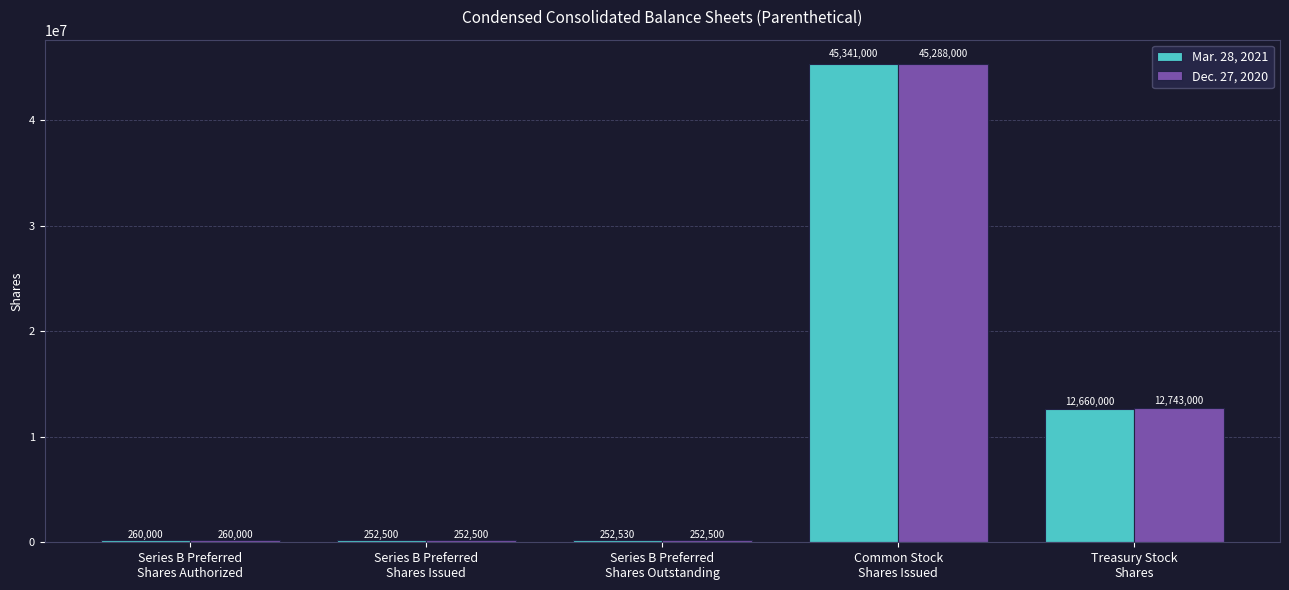

What is the label of the 4th bar from the left?

Common Stock
Shares Issued